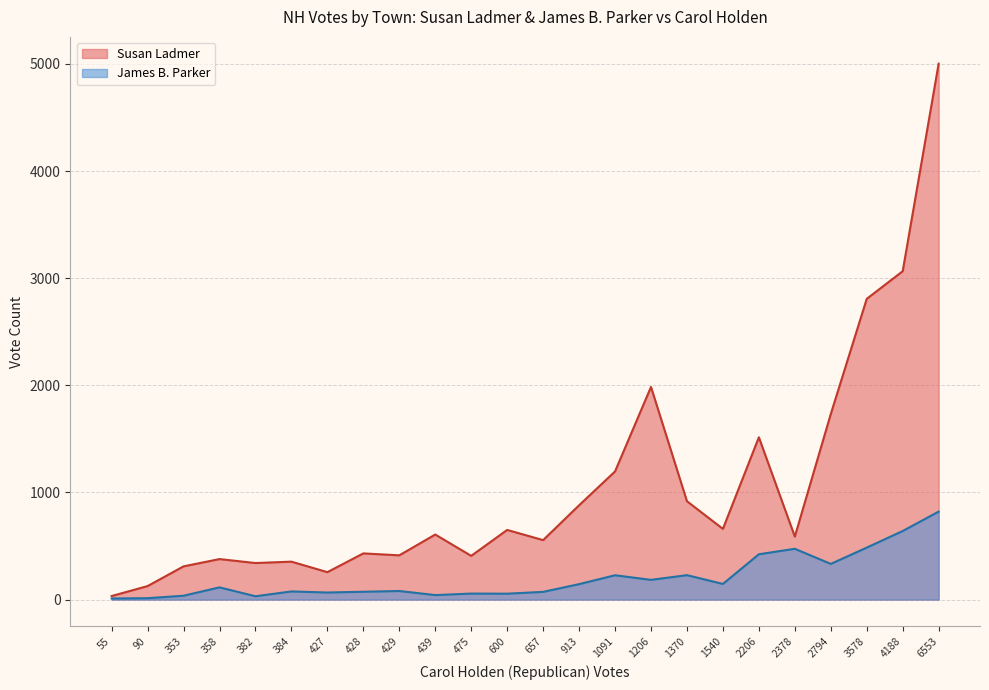

What is the maximum value shown in the chart?

5002